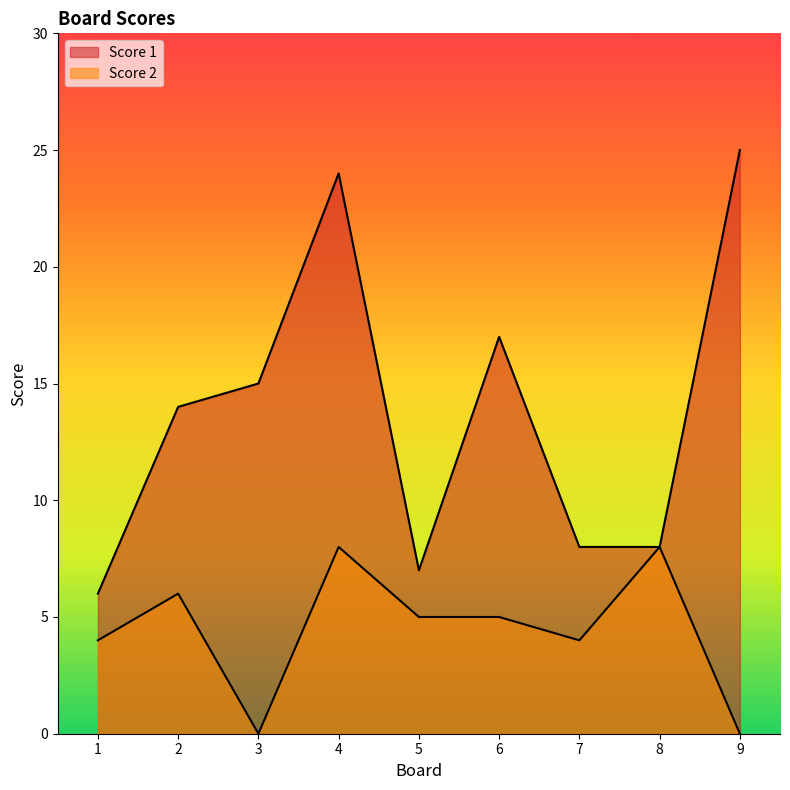

What is the sum of all Score 2 values?

40